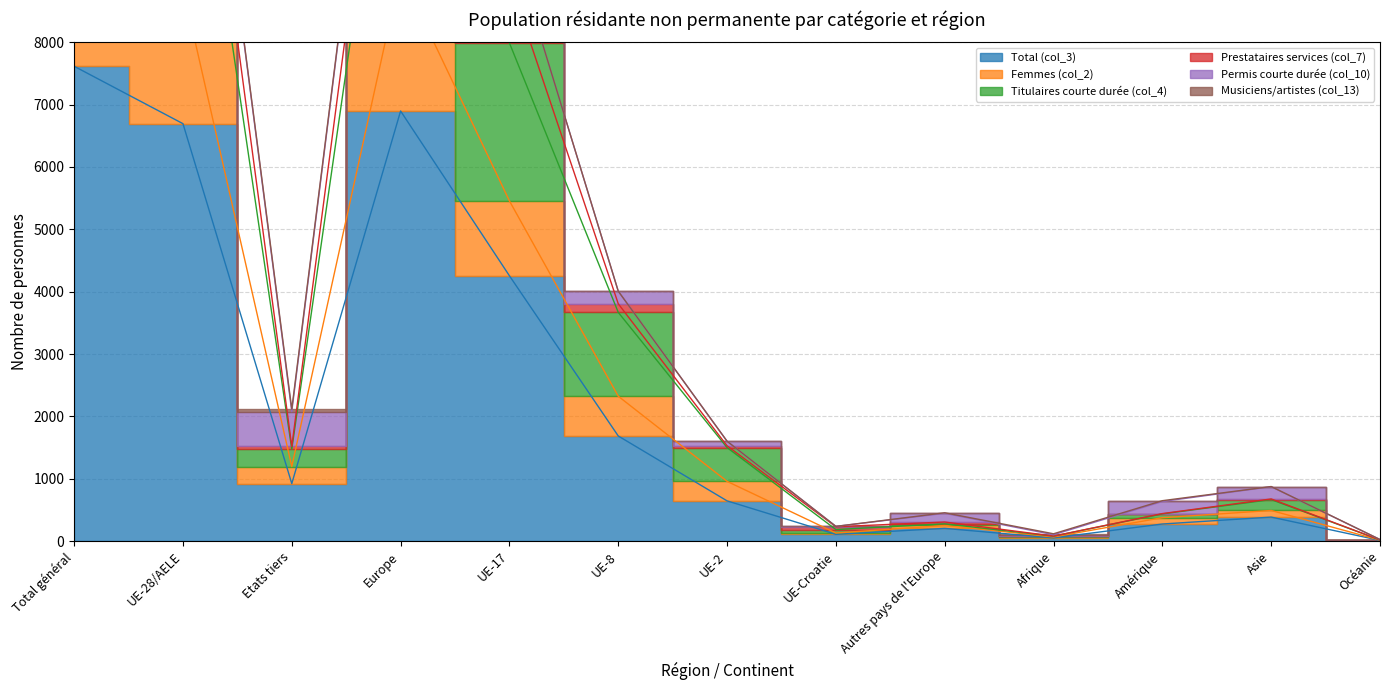

At which label is Femmes (col_2) closest to 7420?

UE-17